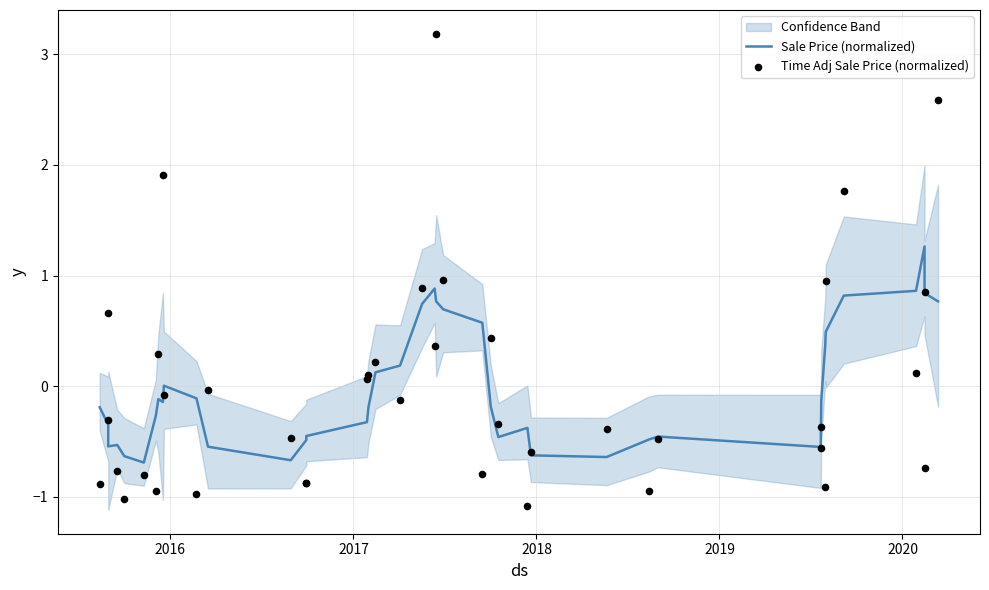

Which series has the largest total across all categories?

Time Adj Sale Price (normalized)